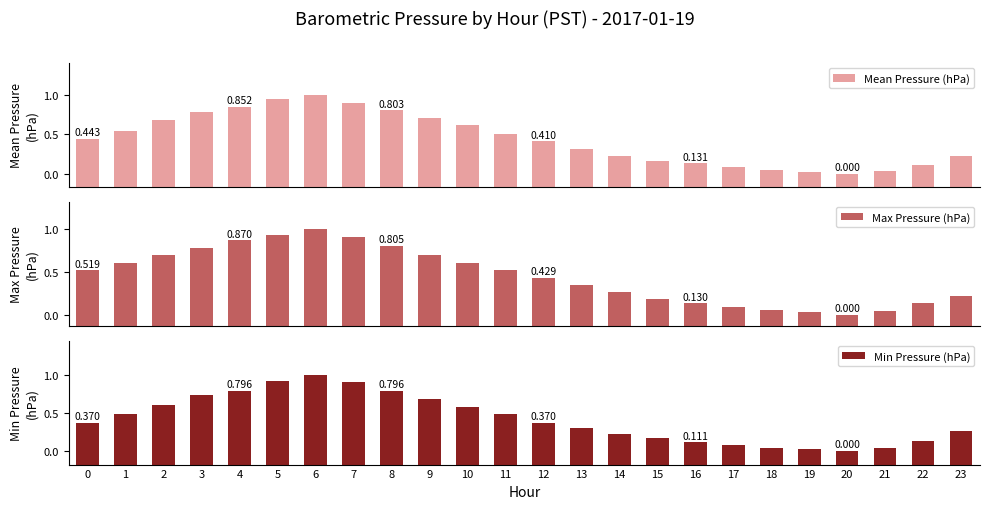

How many series are shown in this chart?

3